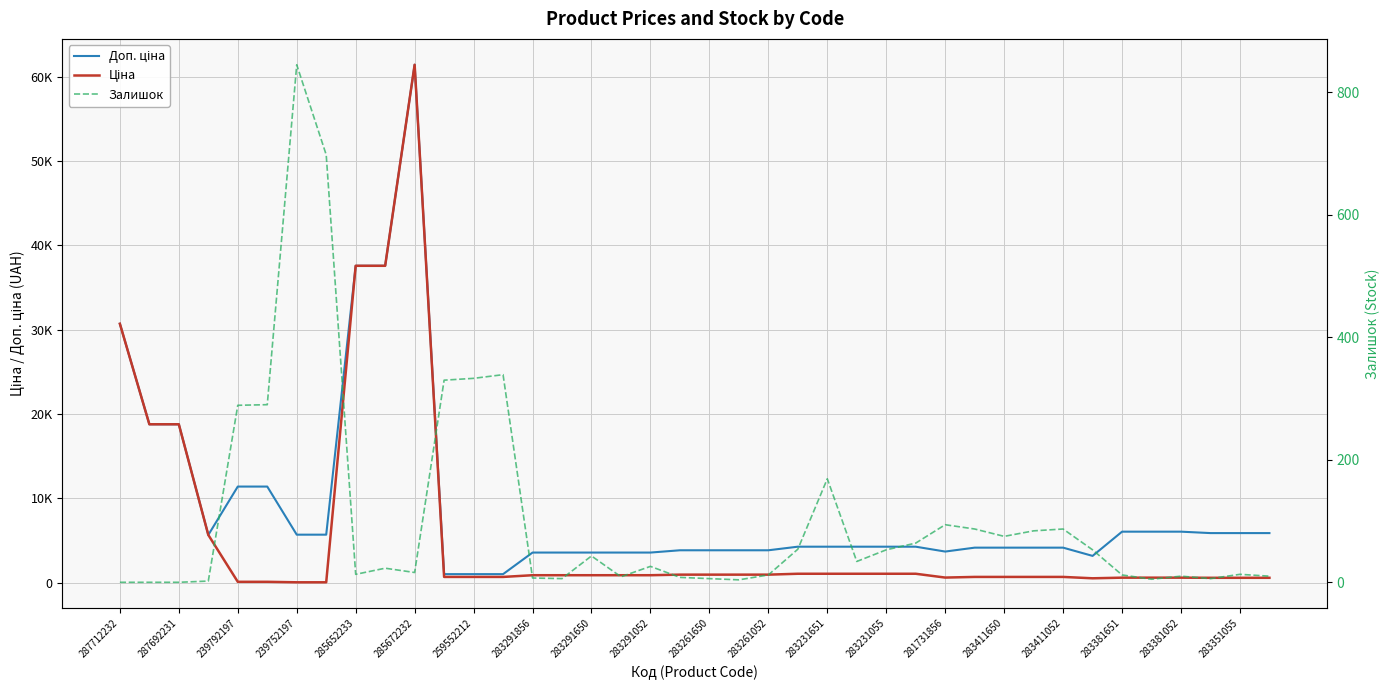

Which series has the largest total across all categories?

Доп. ціна